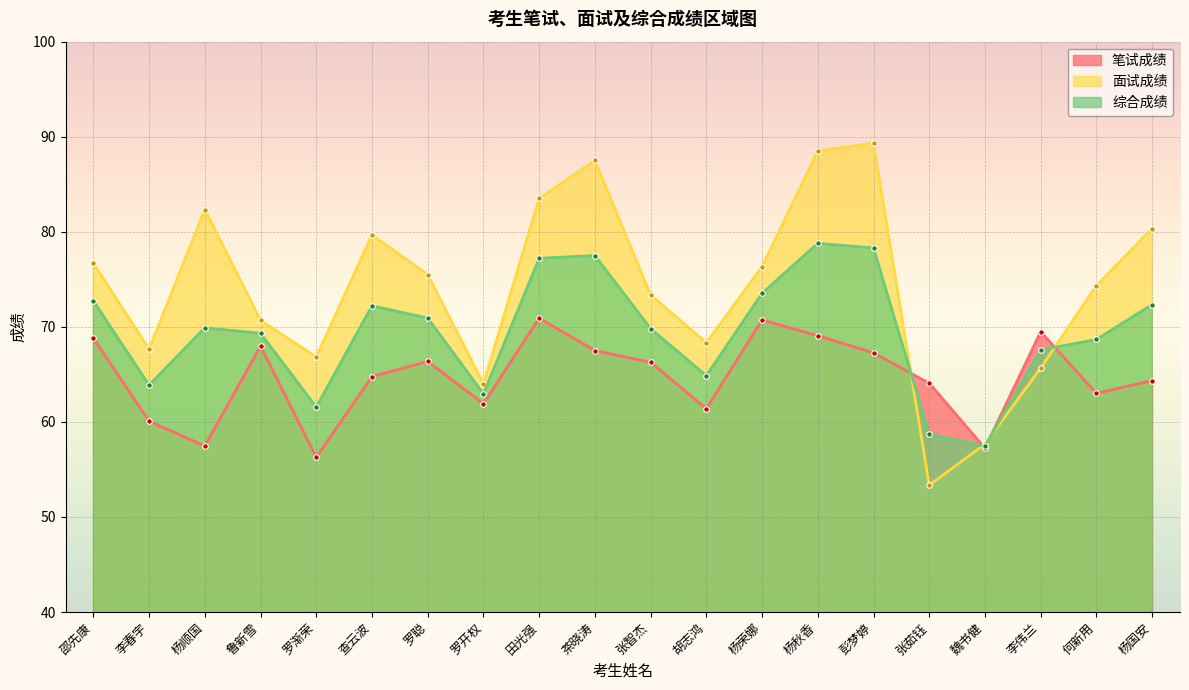

How many lines are shown in the chart?

3